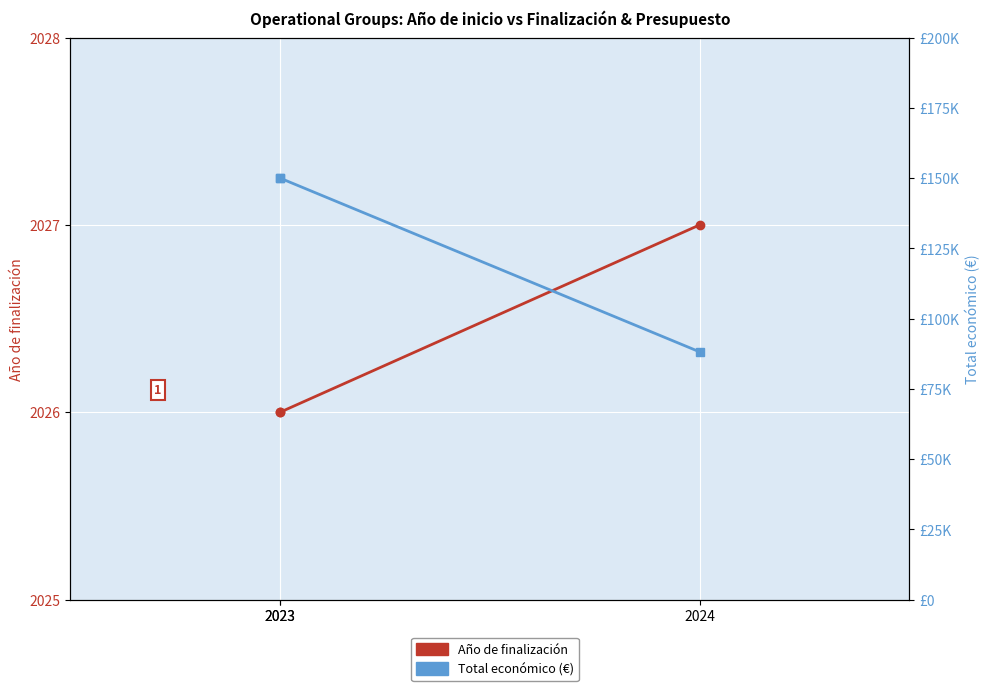

Which category has the lowest value in the Total económico series?

2024